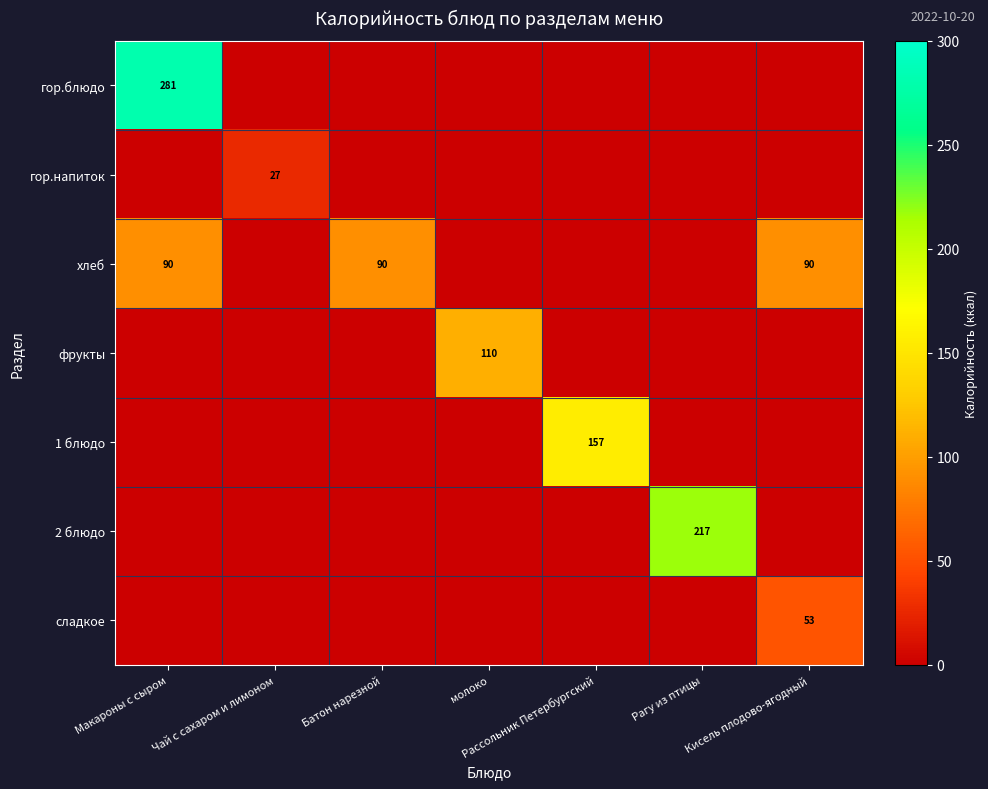

At how many categories does at least one series exceed 81?

6